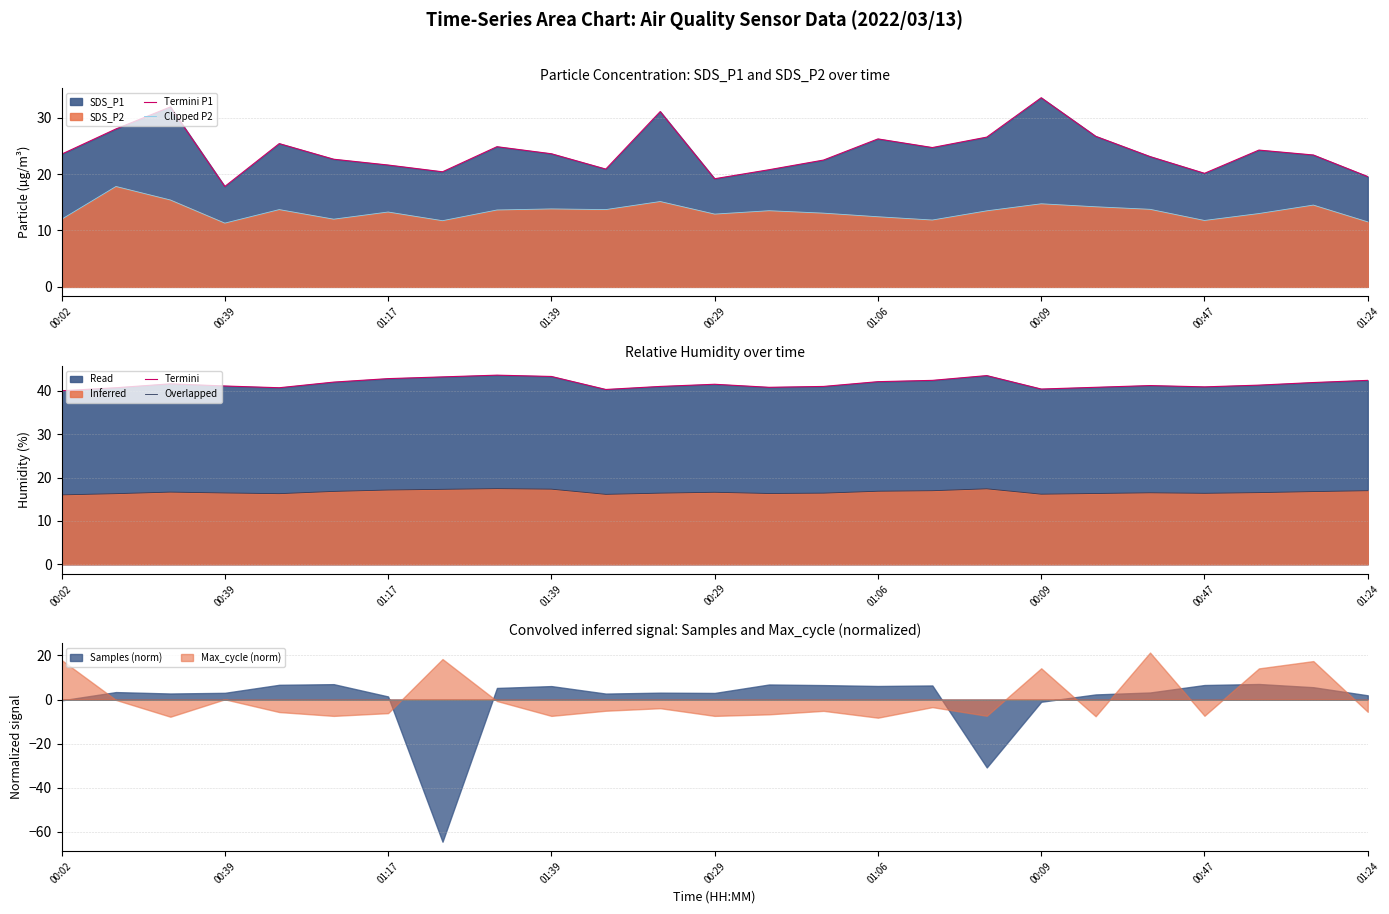

Is it true that Max_cycle (norm) equals 5.2 at 00:02?

False